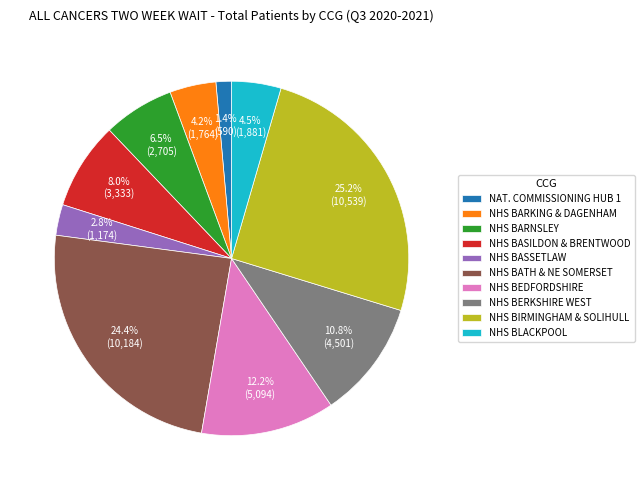

What percentage is NOT represented by NHS BARKING & DAGENHAM?

95.8%